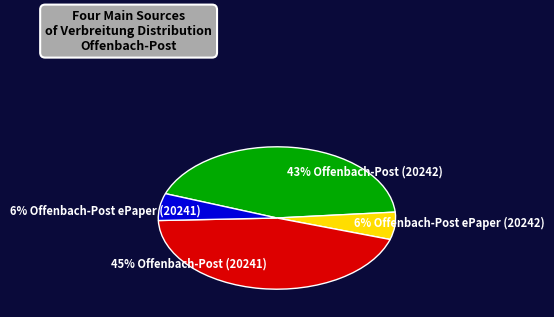

Is it true that 43% Offenbach-Post (20242) is 43% of the pie?

True